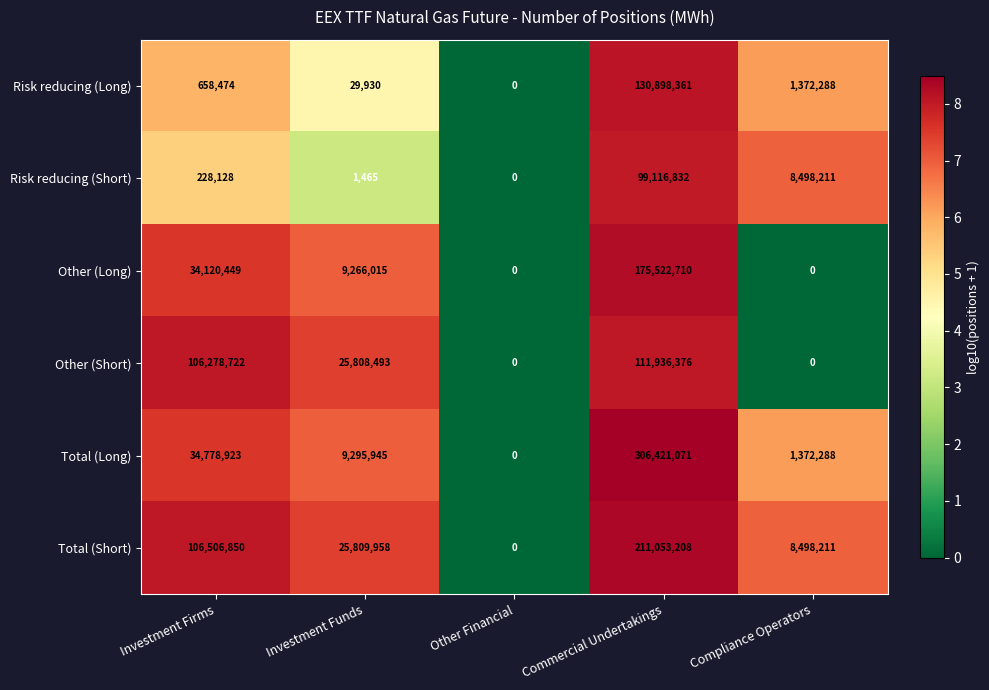

At which category is the sum across all series the highest?

Commercial Undertakings